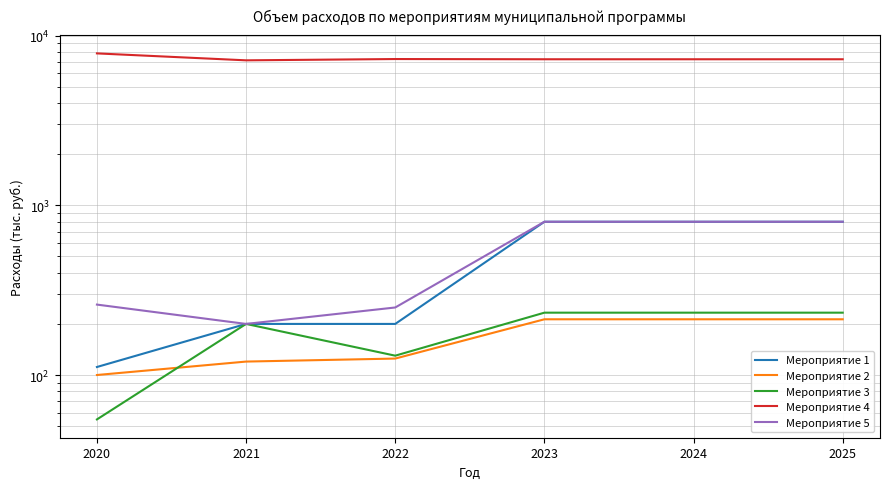

What is the sum of all Мероприятие 1 values?

2911.5